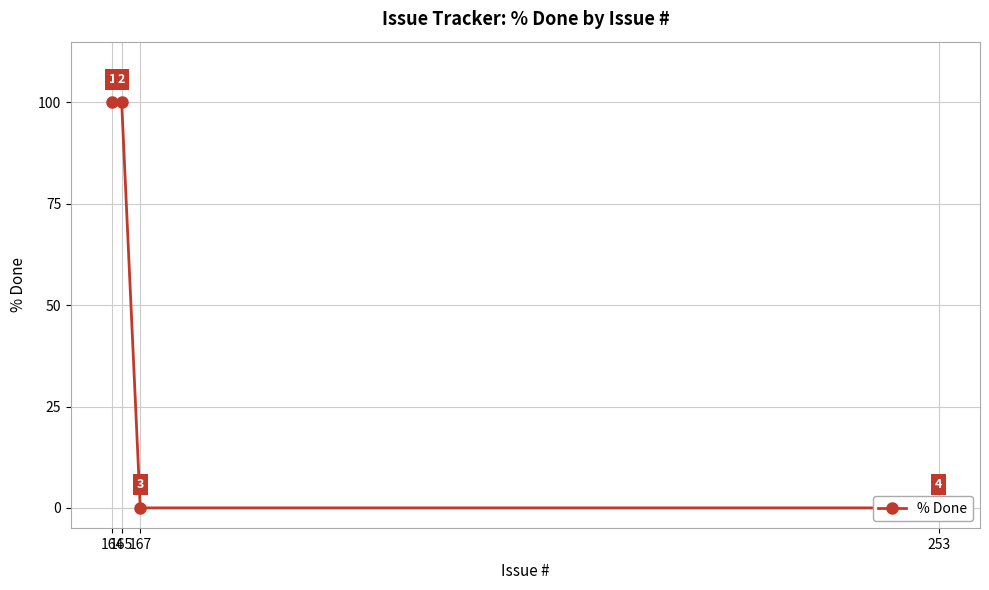

True or false: the data has more than 0 interior local peaks.

False